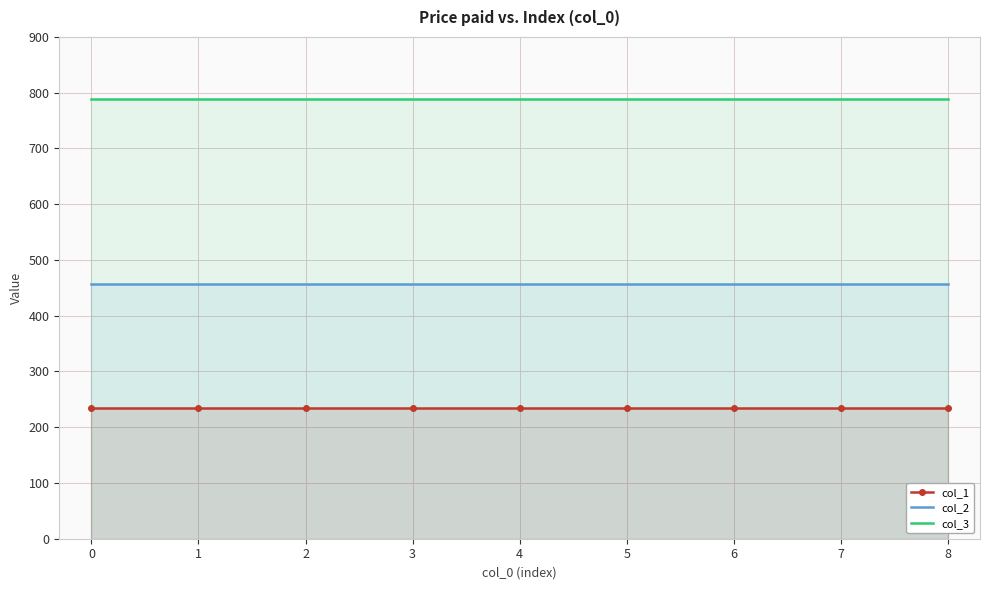

List the series in order of their peak value, lowest first.

col_1, col_2, col_3